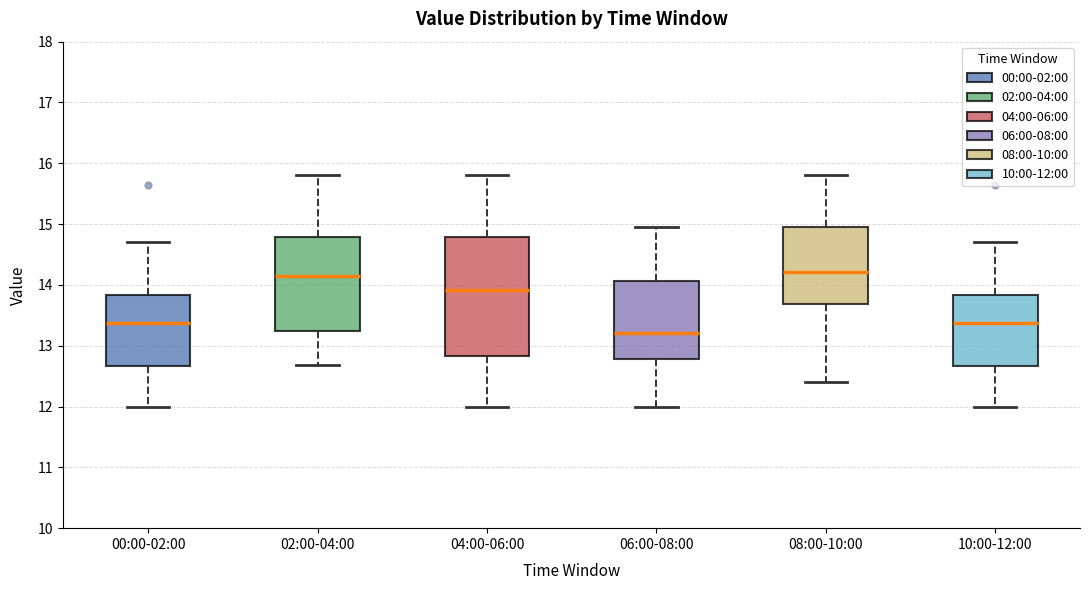

Comparing the boxes themselves (not the whiskers), which one is the tallest?

04:00-06:00